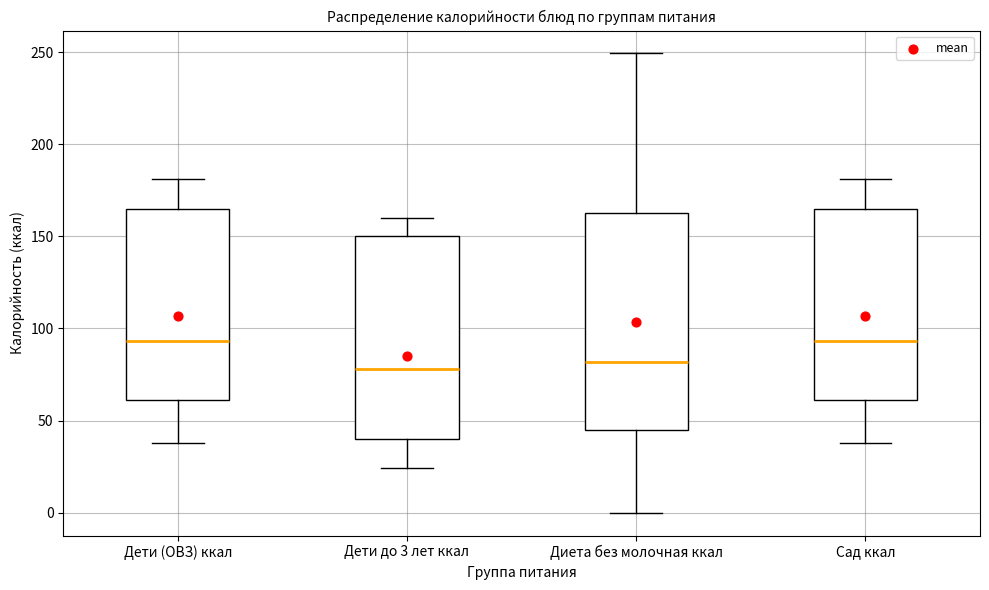

Reading left to right, transcribe this box plot: for each box, give where its median line is, the range the box spans, and where its two whiskers end, as read against the y-axis. The values are not printed on the chart, so give them approximately, as read against the axis.

Дети (ОВЗ) ккал: median 95, box 60 to 165, whiskers 40 to 180
Дети до 3 лет ккал: median 80, box 40 to 150, whiskers 25 to 160
Диета без молочная ккал: median 80, box 45 to 165, whiskers 0 to 250
Сад ккал: median 95, box 60 to 165, whiskers 40 to 180